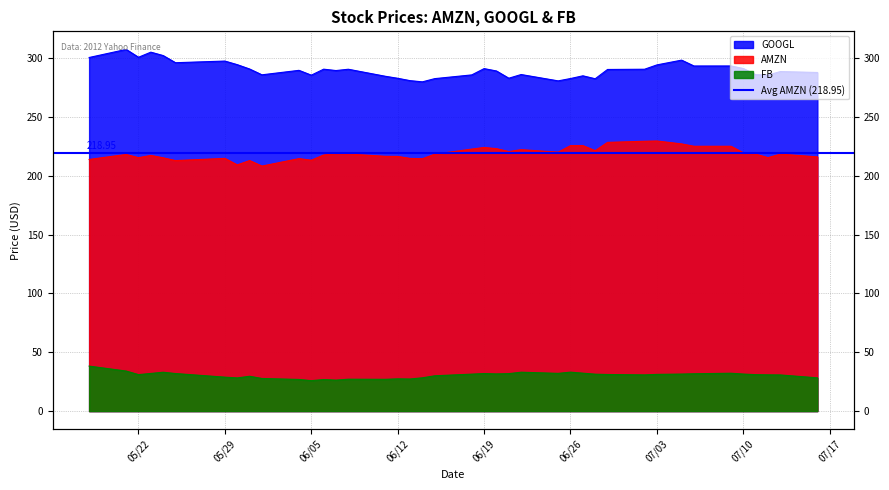

Is the value of AMZN at 06/26 greater than the value of FB at 34?

Yes